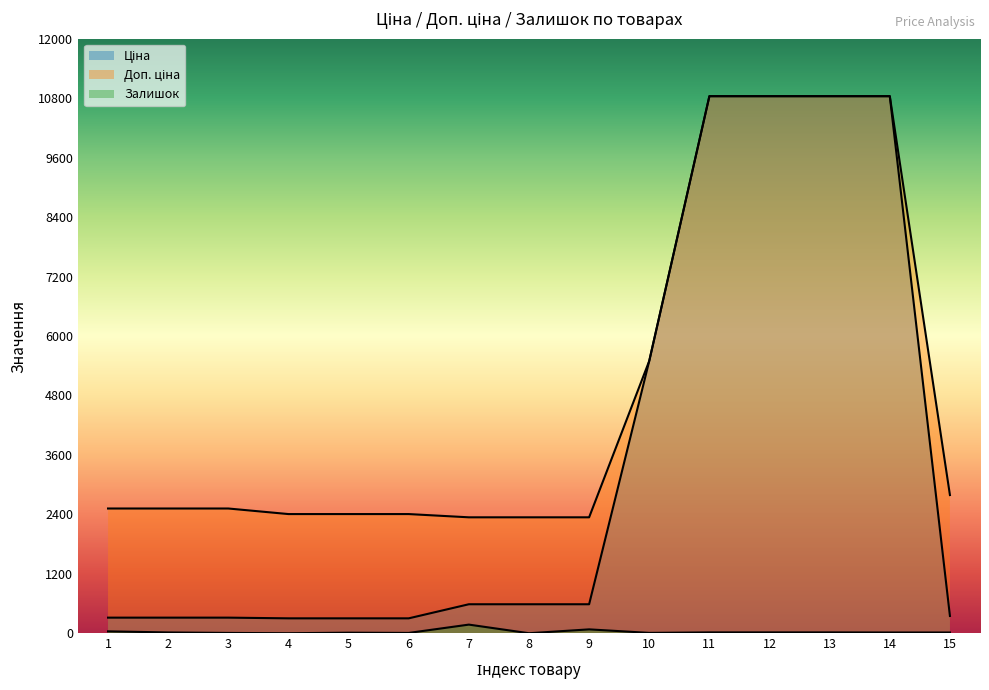

What is the highest value of the Ціна series?

10840.1